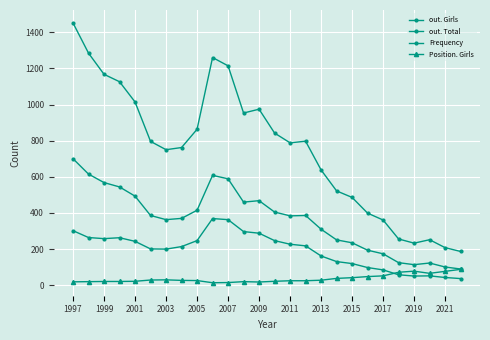

How many data points does each series have?

26